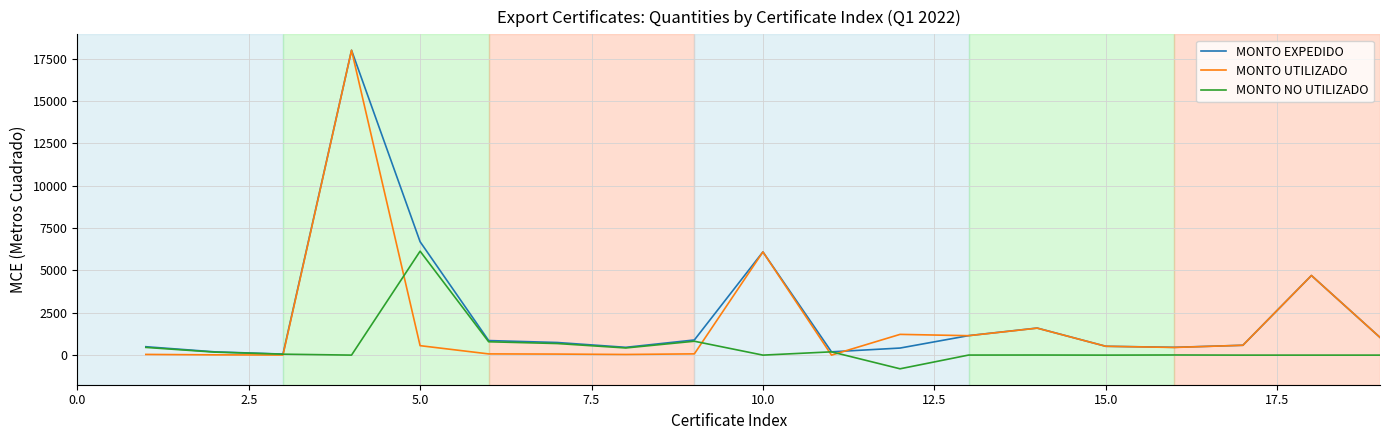

Does the chart display data point markers on the line(s)?

No